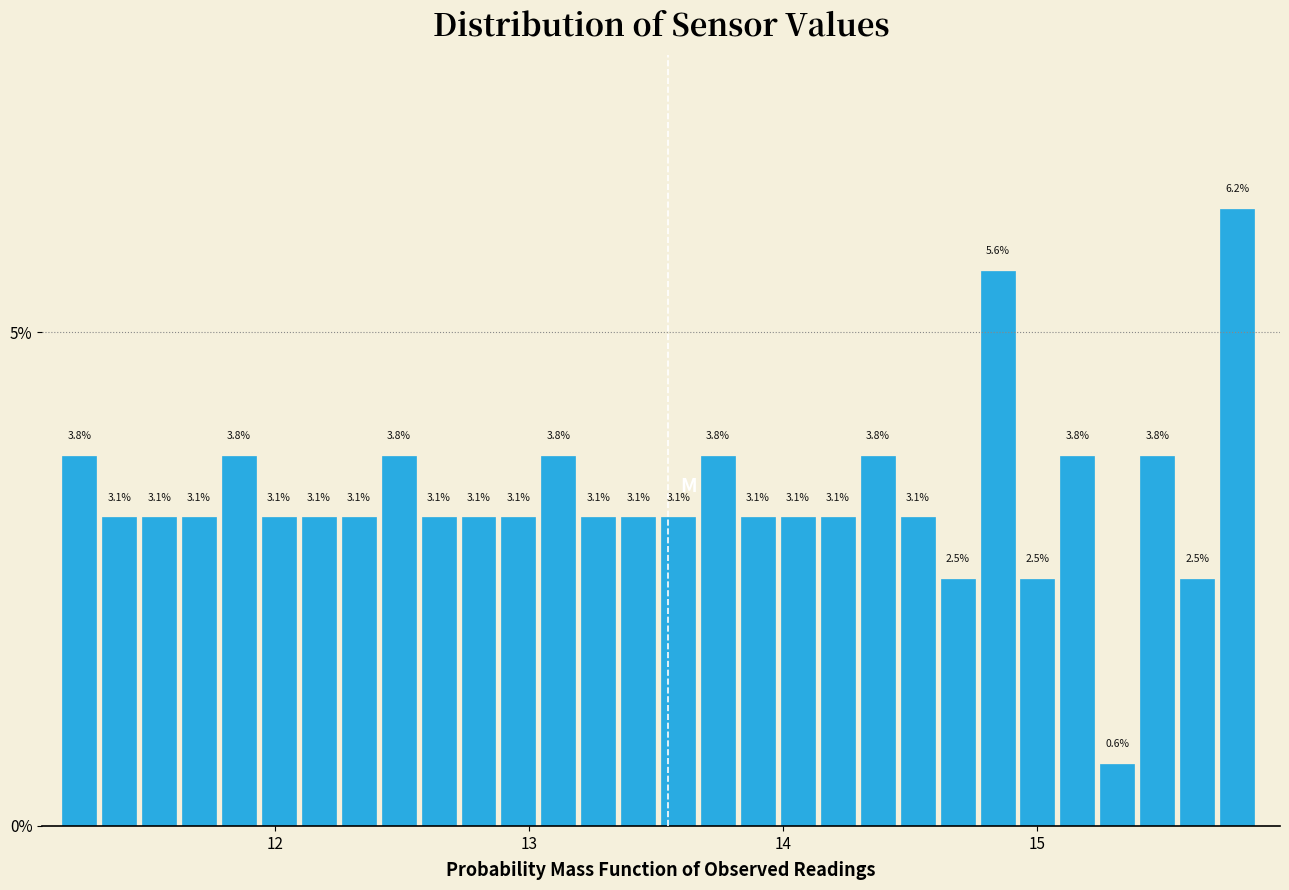

Read against the x-axis, roughly where is the centre of the tallest bar?

15.8